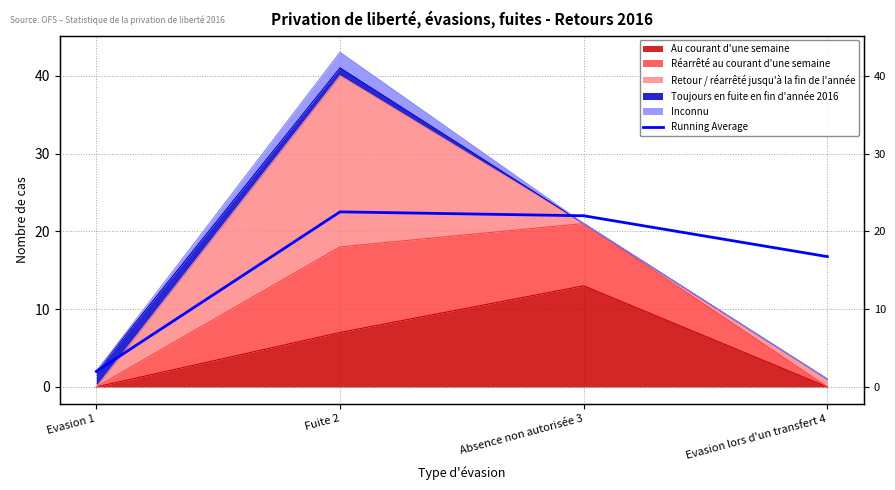

How many data points are less than 22?

2